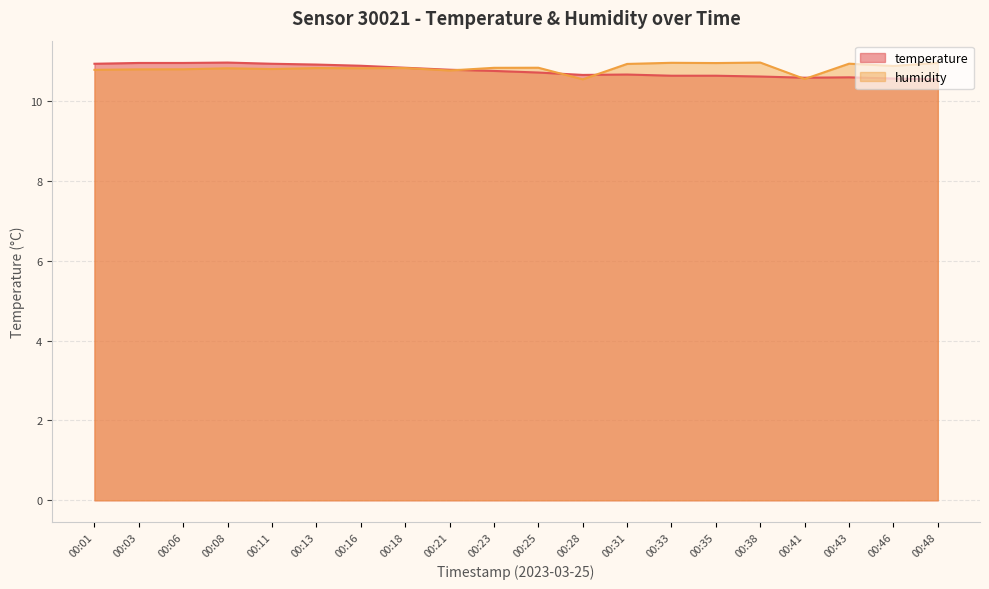

Between 00:25 and 00:41, which is larger?

00:25